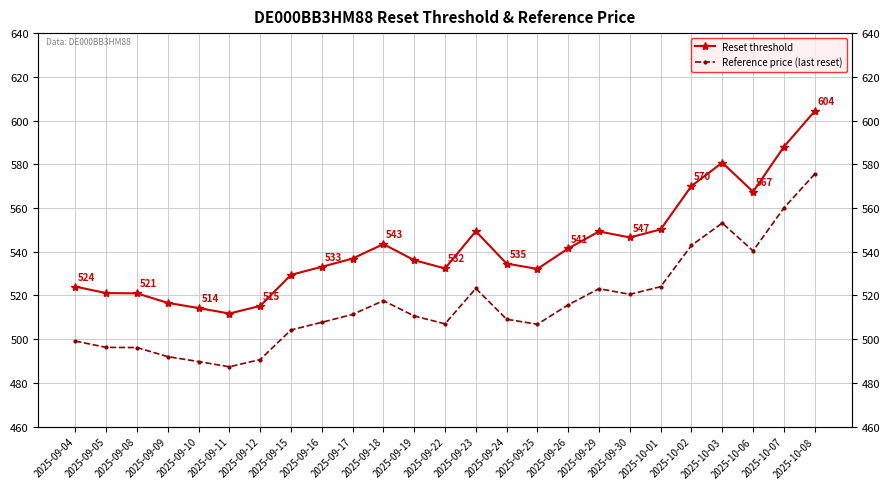

Which has a higher value, 2025-09-26 or 2025-09-19?

2025-09-26